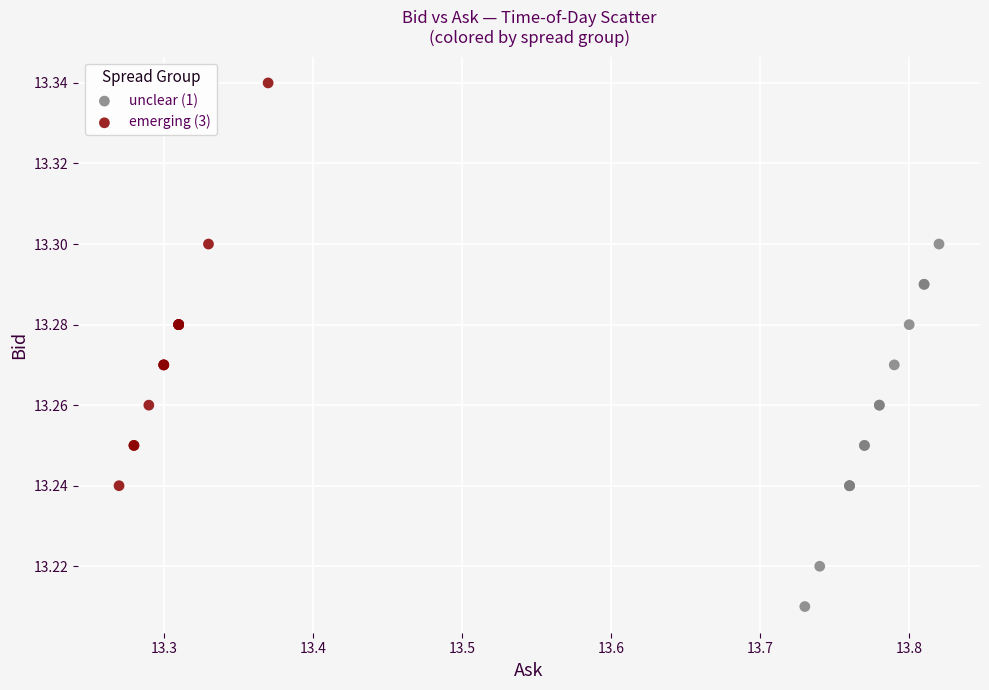

Which series reaches the minimum Y coordinate?

unclear (1)